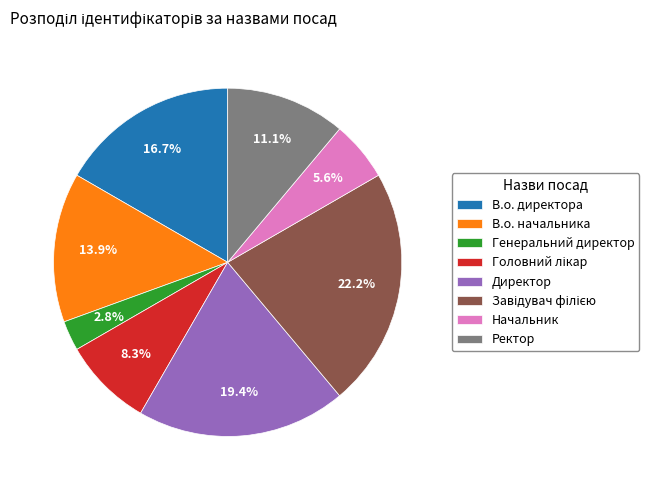

Between Ректор and В.о. директора, which is larger?

В.о. директора